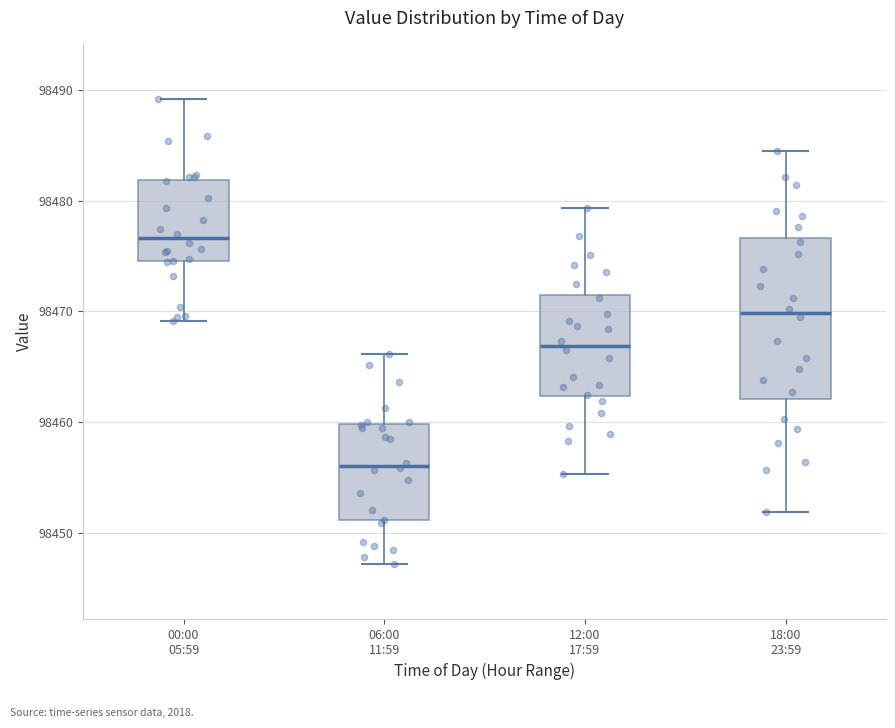

Which box's median line is the highest?

00:00 05:59